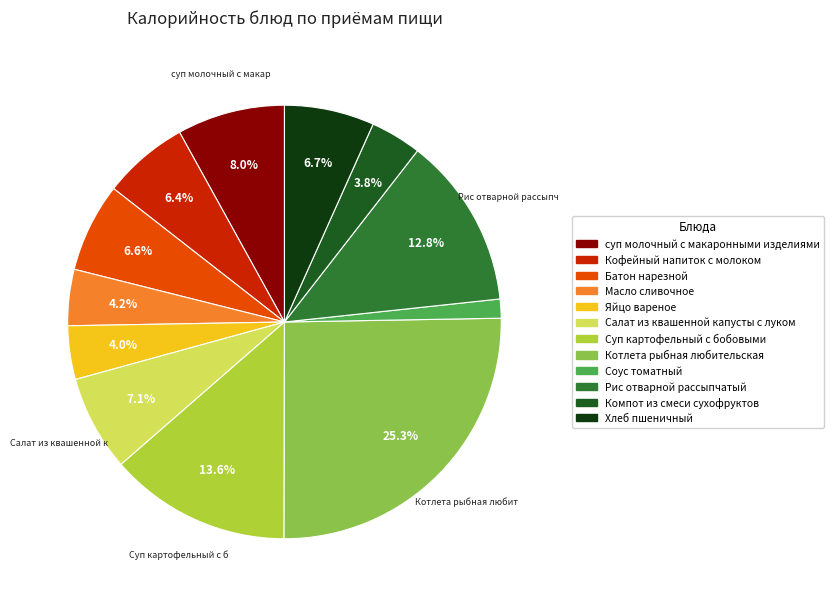

Does Яйцо вареное represent more than half of the total?

No